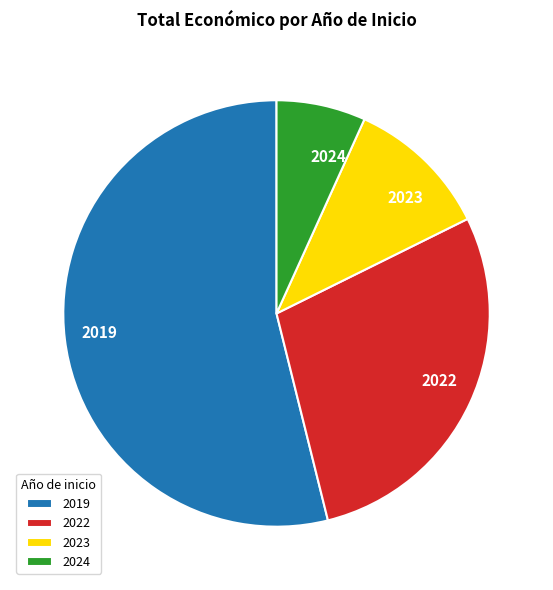

Which has a higher value, 2022 or 2023?

2022